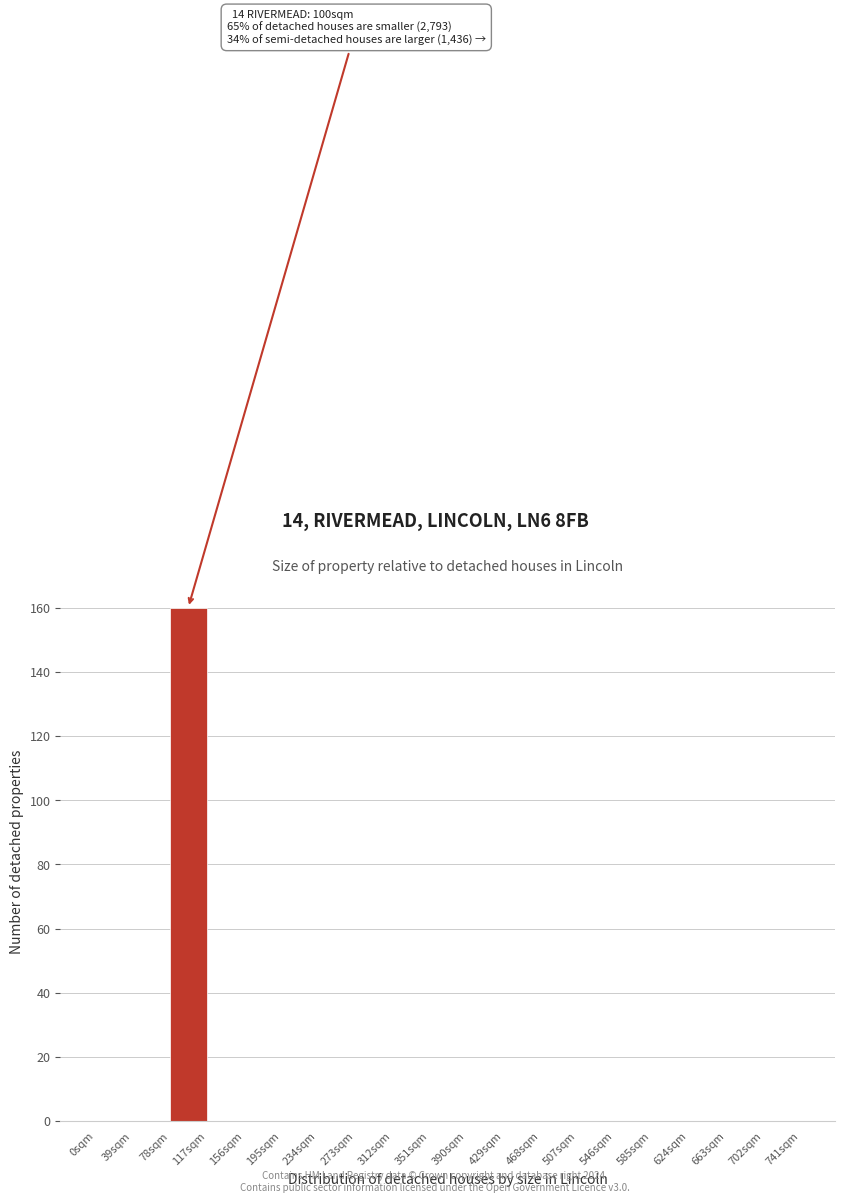

Which range on the x-axis has the tallest bar?

78 to 117